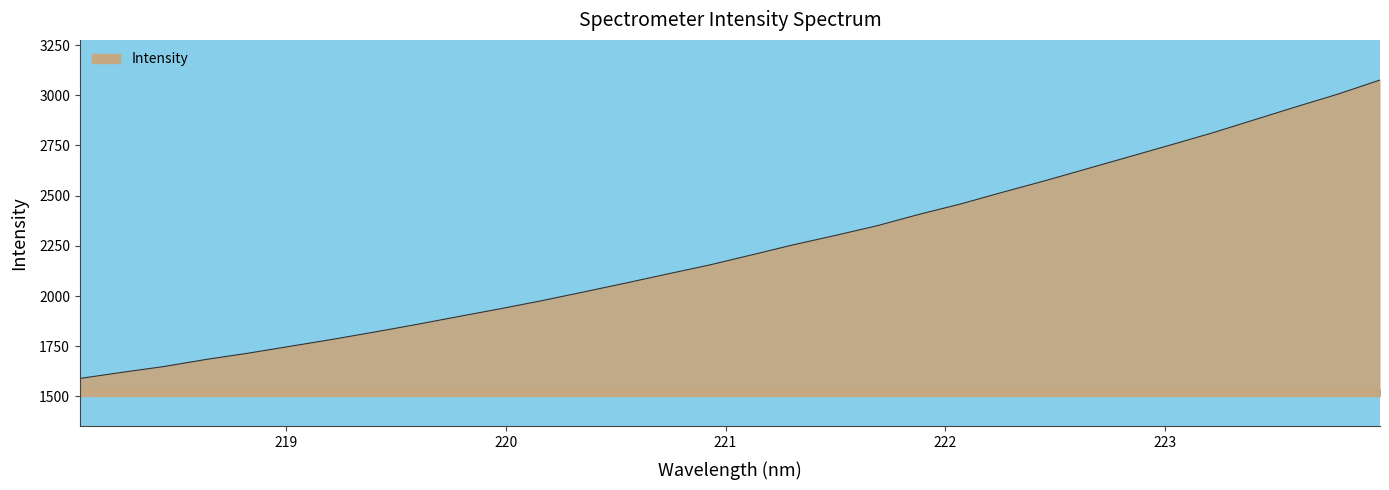

Count the number of data series in this chart.

1